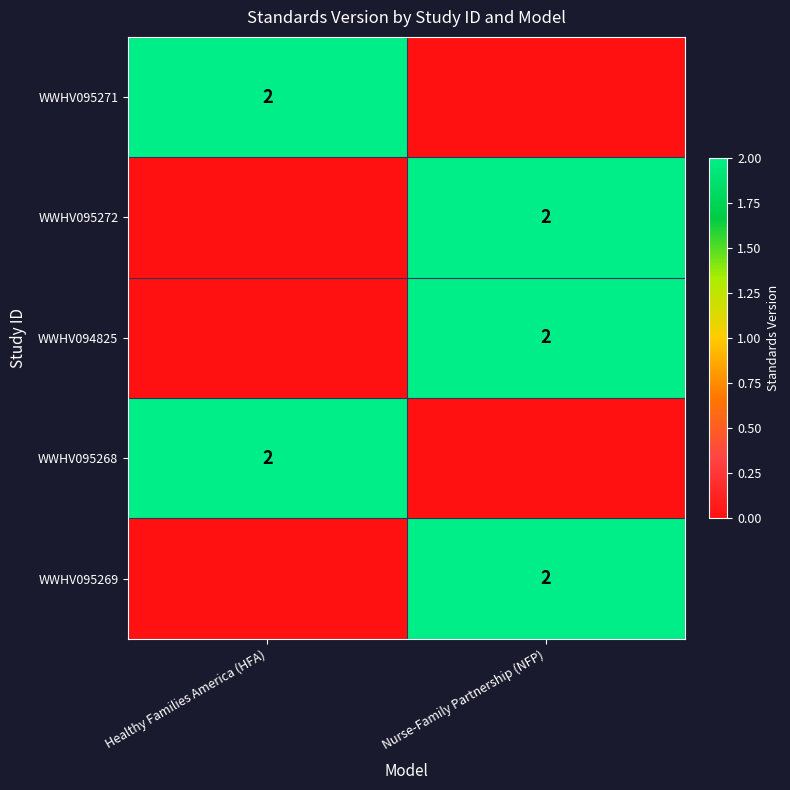

The value of WWHV095268 at Healthy Families America (HFA) is 2. True or false?

True